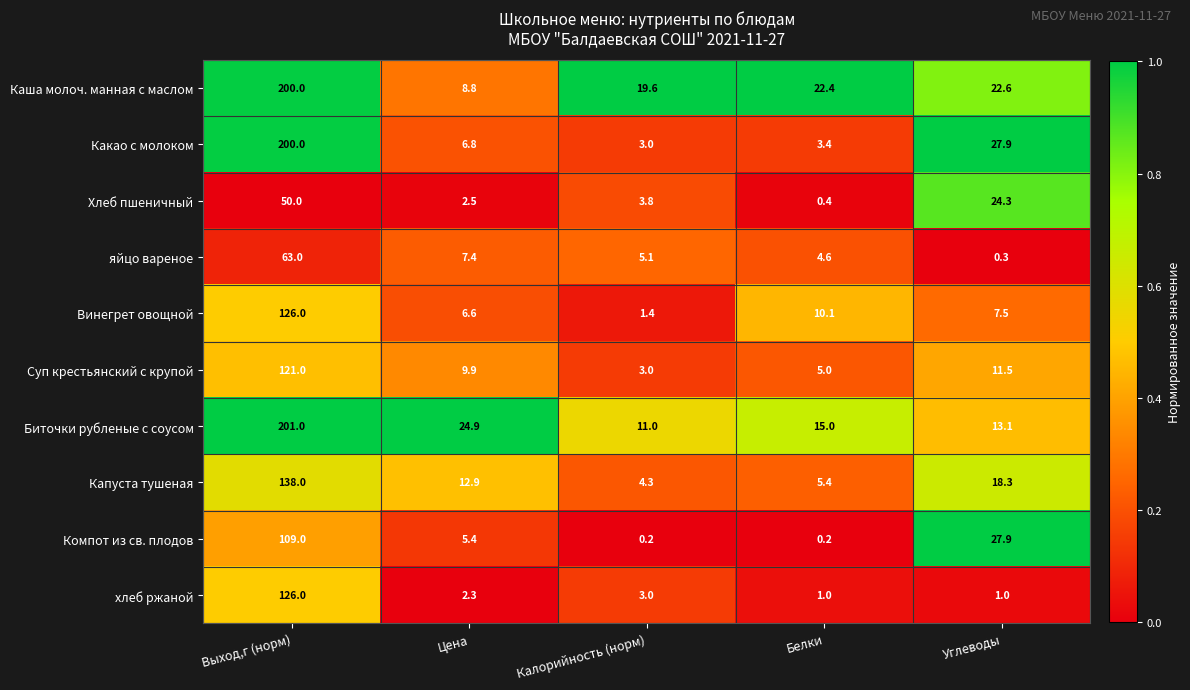

What is the maximum value for Винегрет овощной?

126.0